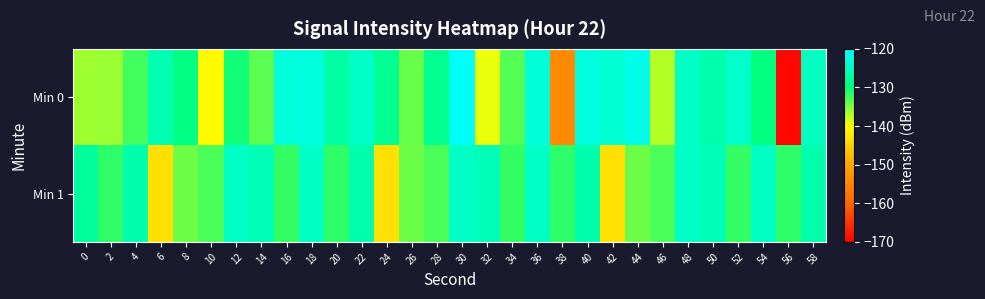

What is the greatest value displayed?

-120.7